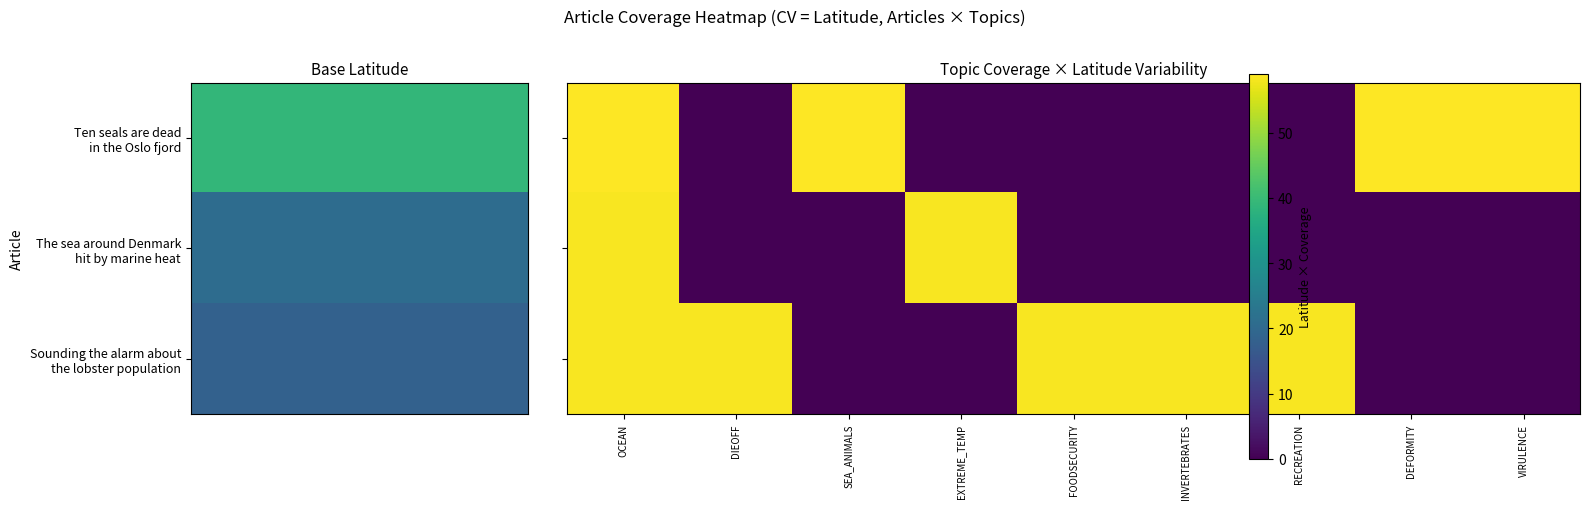

Which series has the widest spread of values?

Ten seals are dead in the Oslo fjord